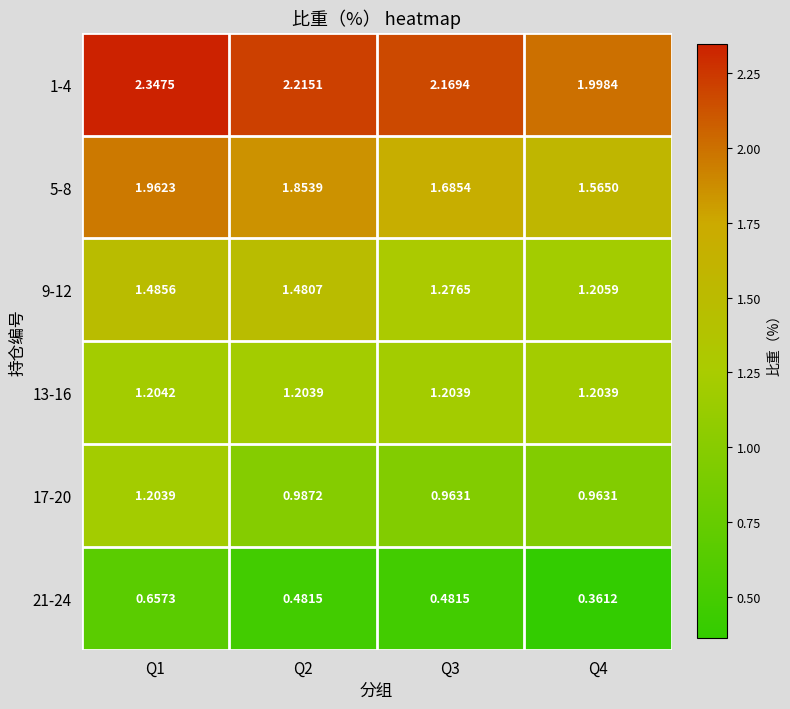

Is the value of 13-16 at Q1 greater than the value of 1-4 at Q1?

No